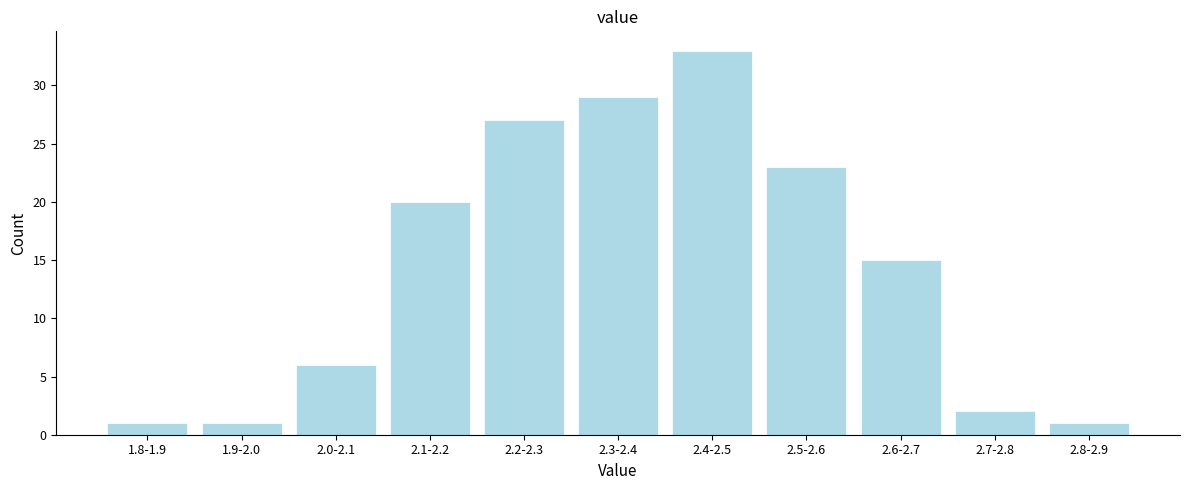

Reading left to right, what are all the values shown in this chart?

1.8-1.9=1	1.9-2.0=1	2.0-2.1=6	2.1-2.2=20	2.2-2.3=27	2.3-2.4=29	2.4-2.5=33	2.5-2.6=23	2.6-2.7=15	2.7-2.8=2	2.8-2.9=1